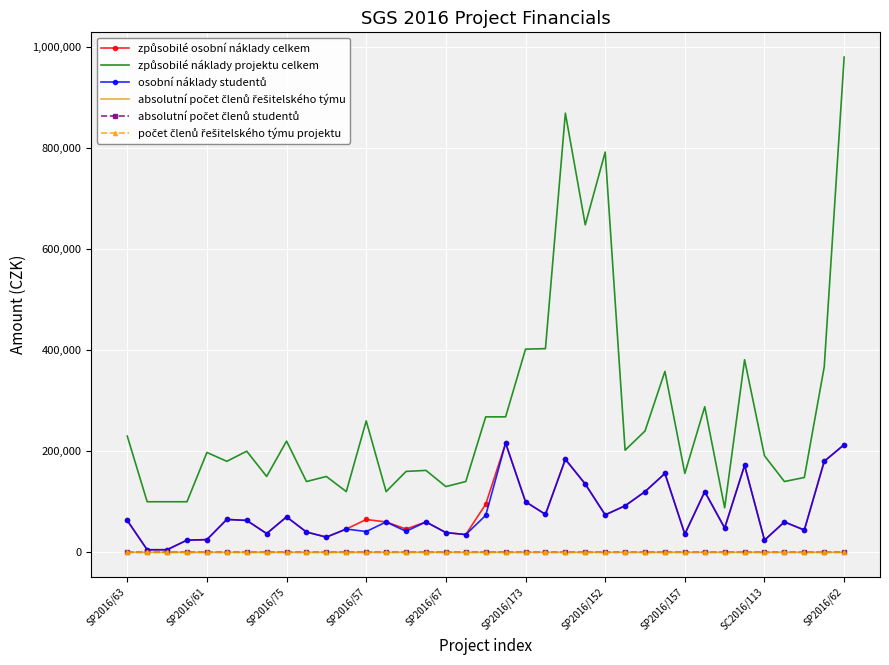

What is the maximum value shown in the chart?

980000